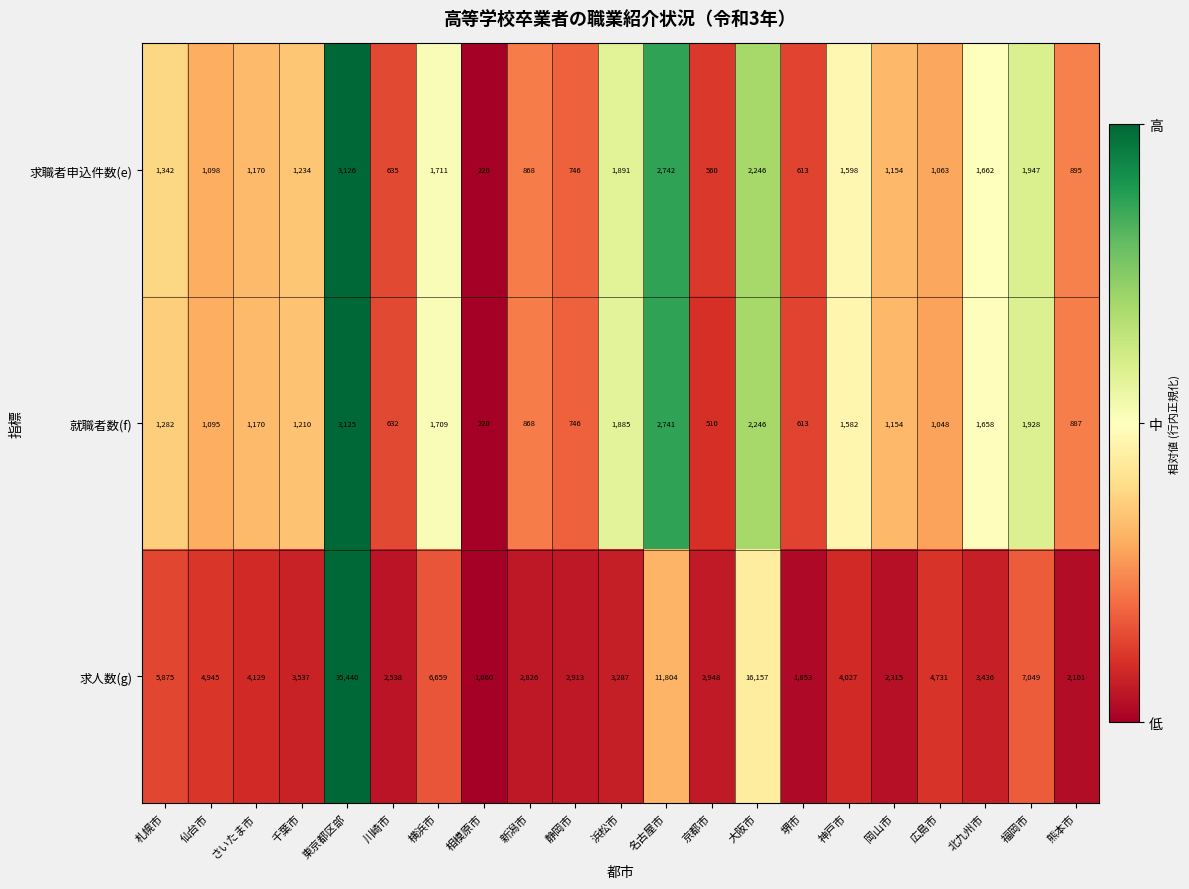

At which category does the chart reach its peak across all series?

東京都区部